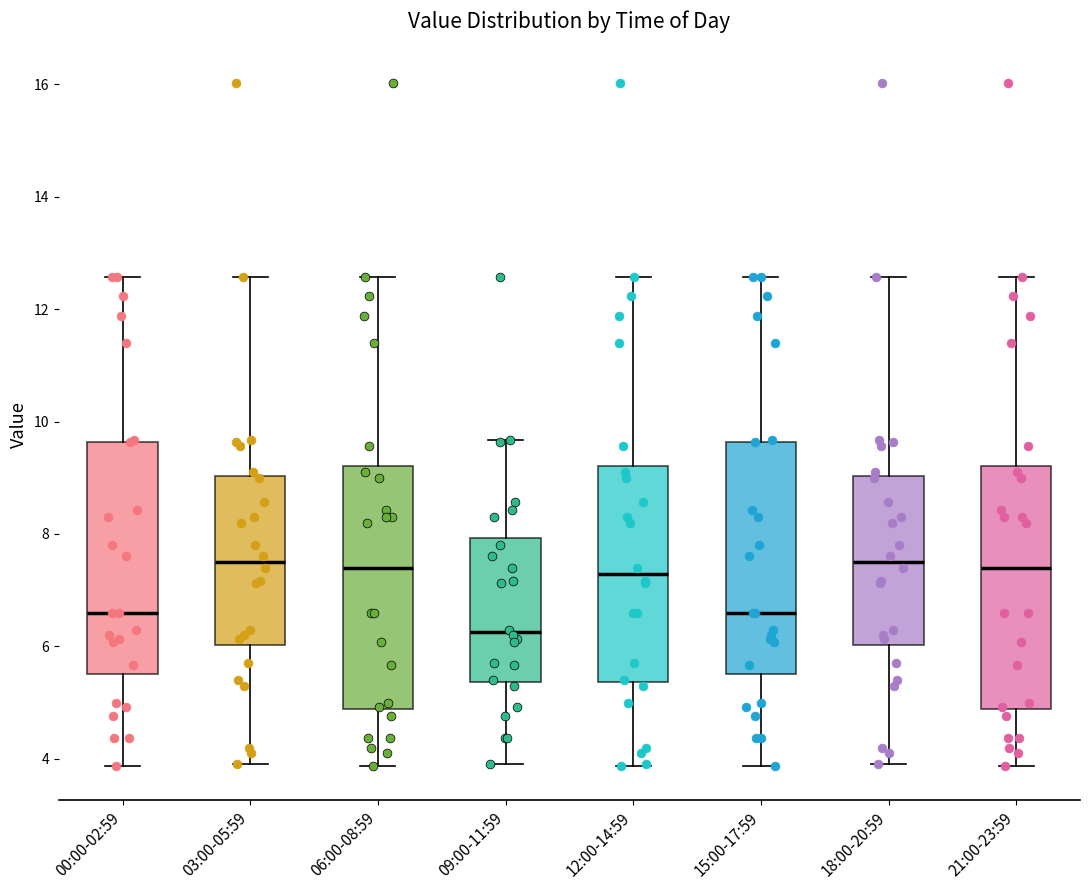

Which box has the lowest median line?

09:00-11:59